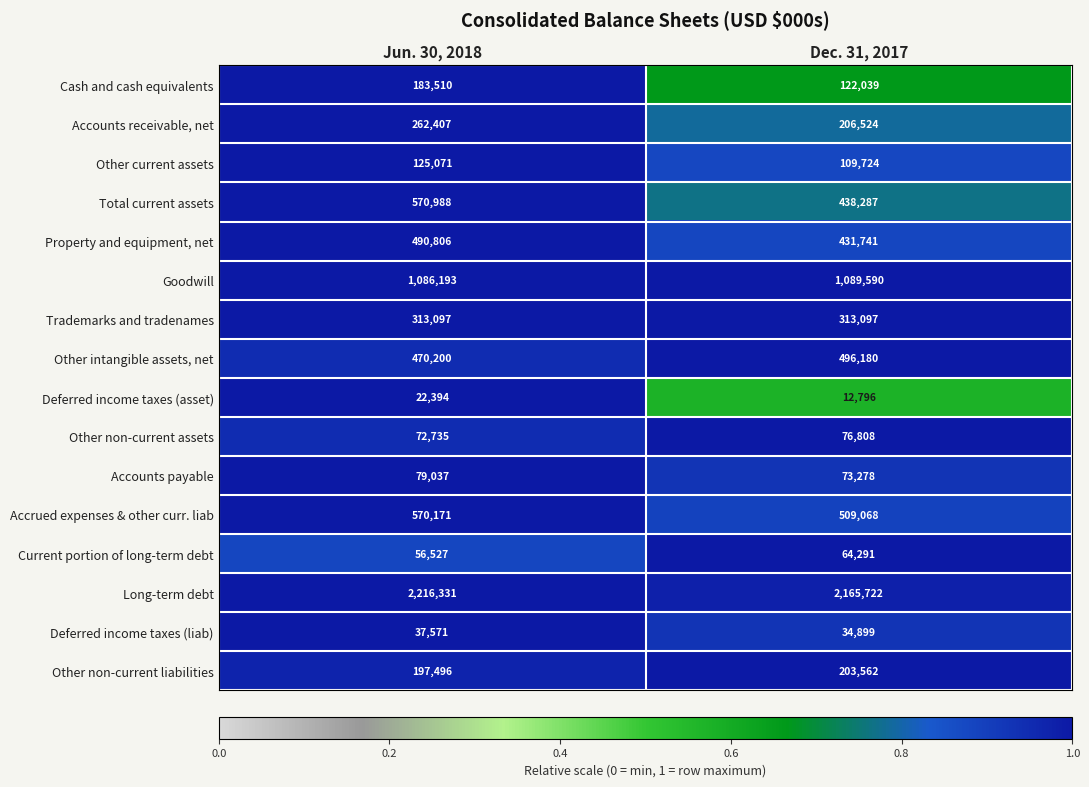

Which label corresponds to the smallest value in the chart?

Dec. 31, 2017